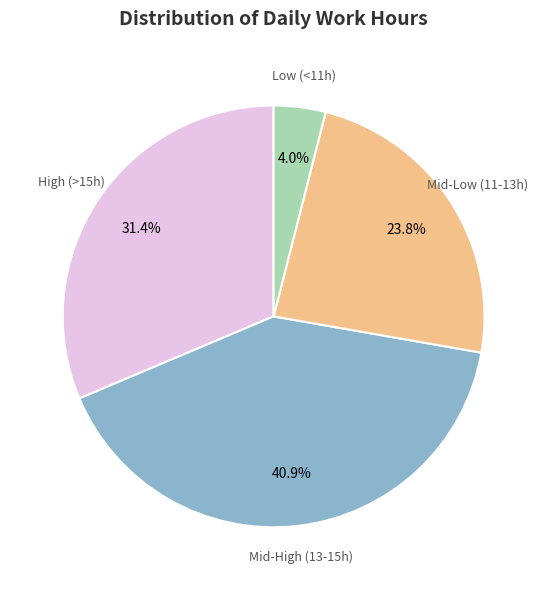

Is there any slice that represents more than half of the pie?

No